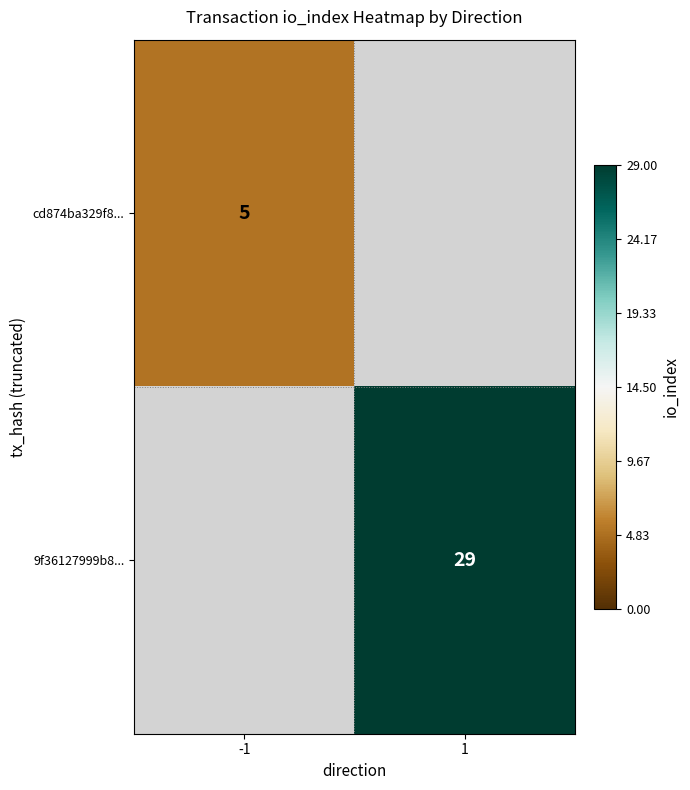

What is the greatest value displayed?

29.0